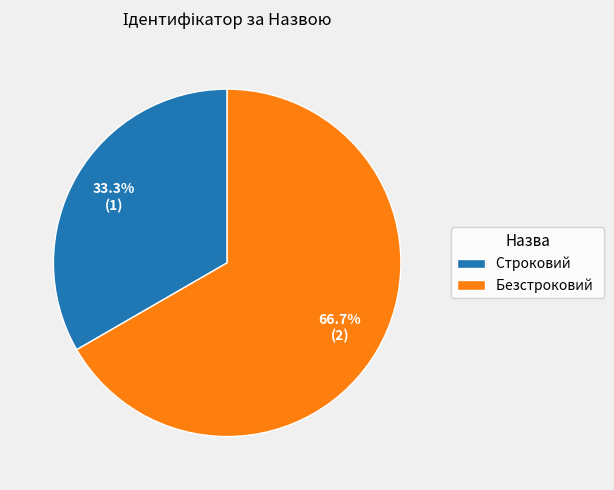

Between Безстроковий and Строковий, which is larger?

Безстроковий